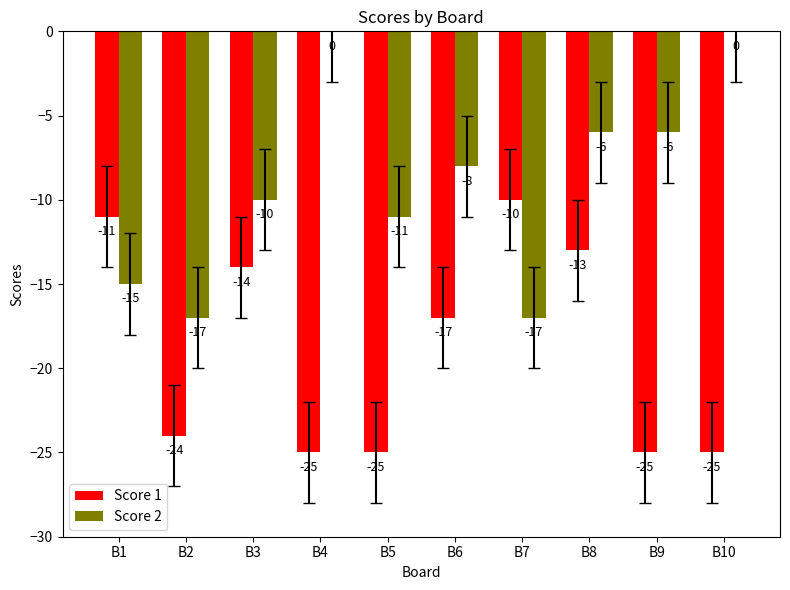

How many series are shown in this chart?

2